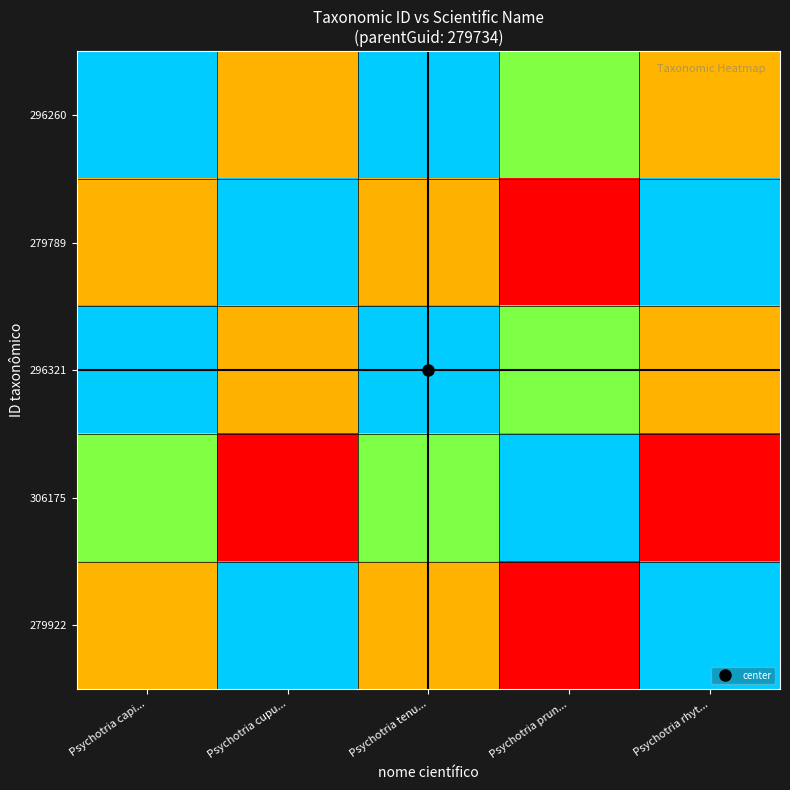

Which category has the lowest value across all series?

Psychotria prun...